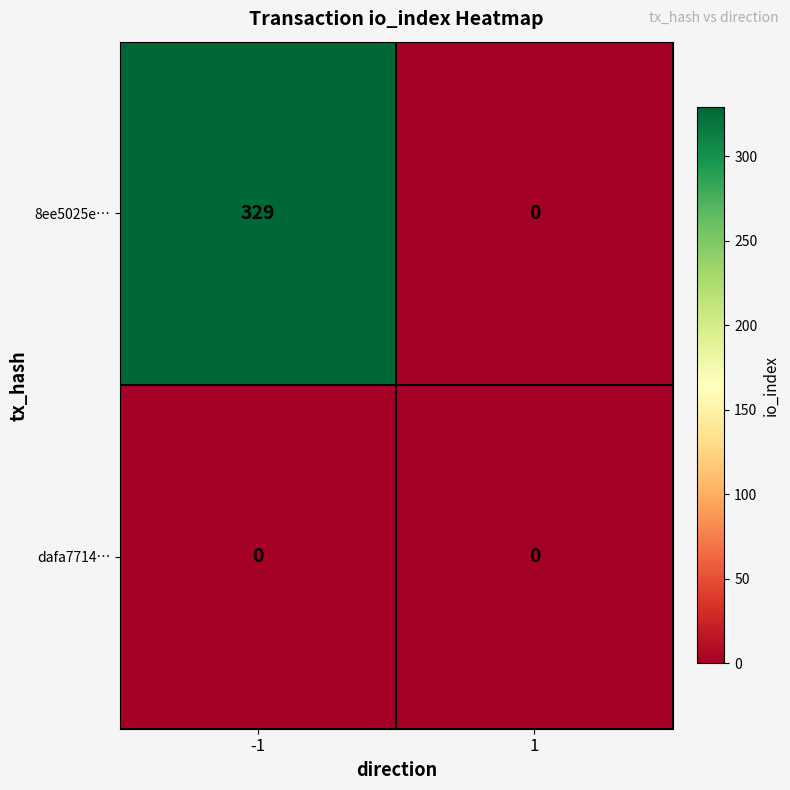

At how many categories does at least one series exceed 73?

1